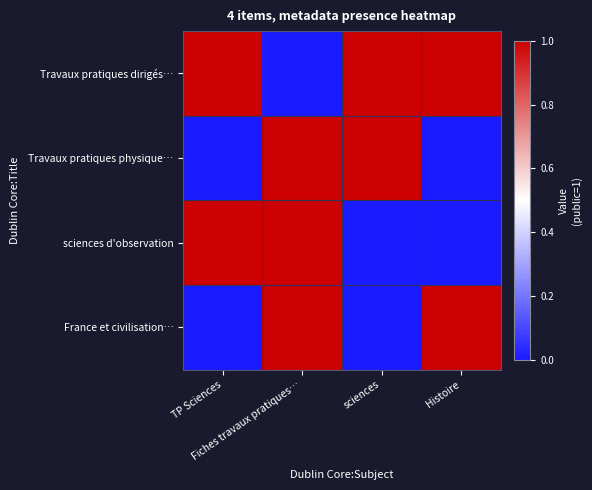

At which category is the sum across all series the highest?

Fiches travaux pratiques…